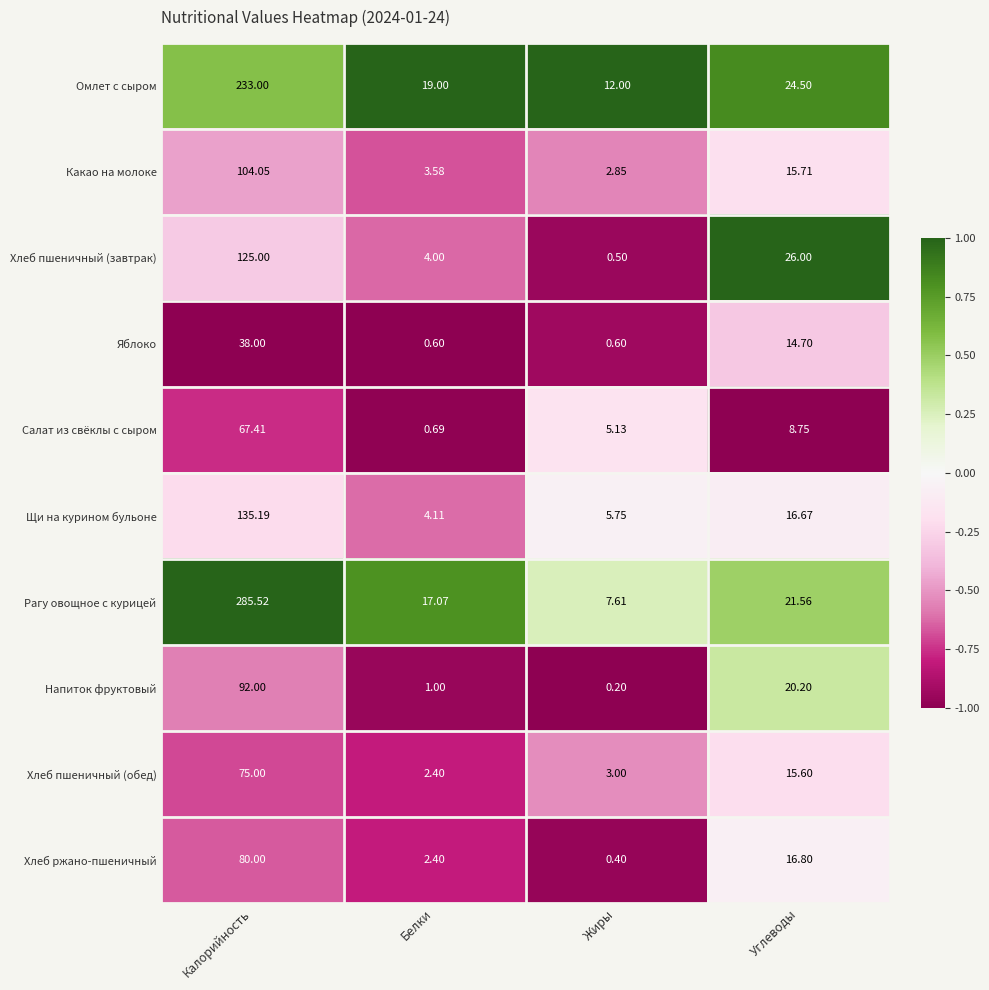

At which category does the chart reach its minimum across all series?

Жиры